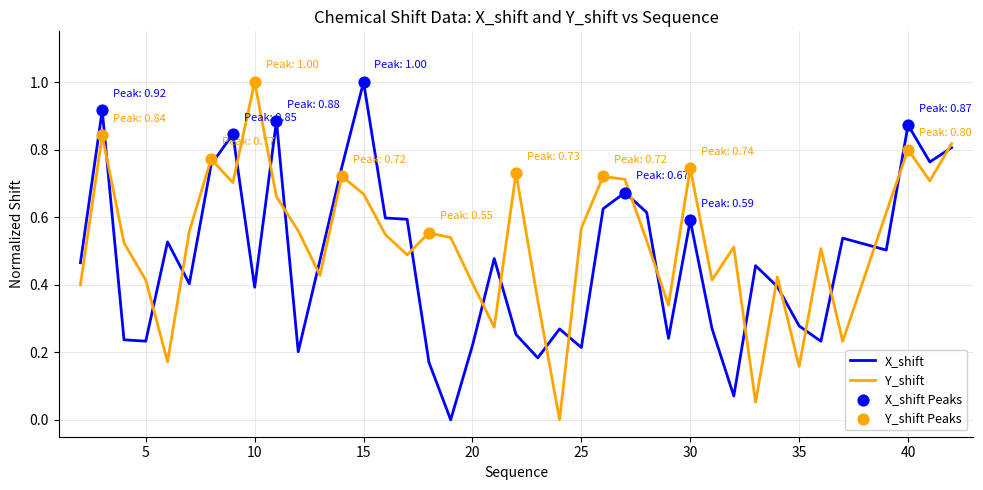

Which series has the largest total across all categories?

Y_shift